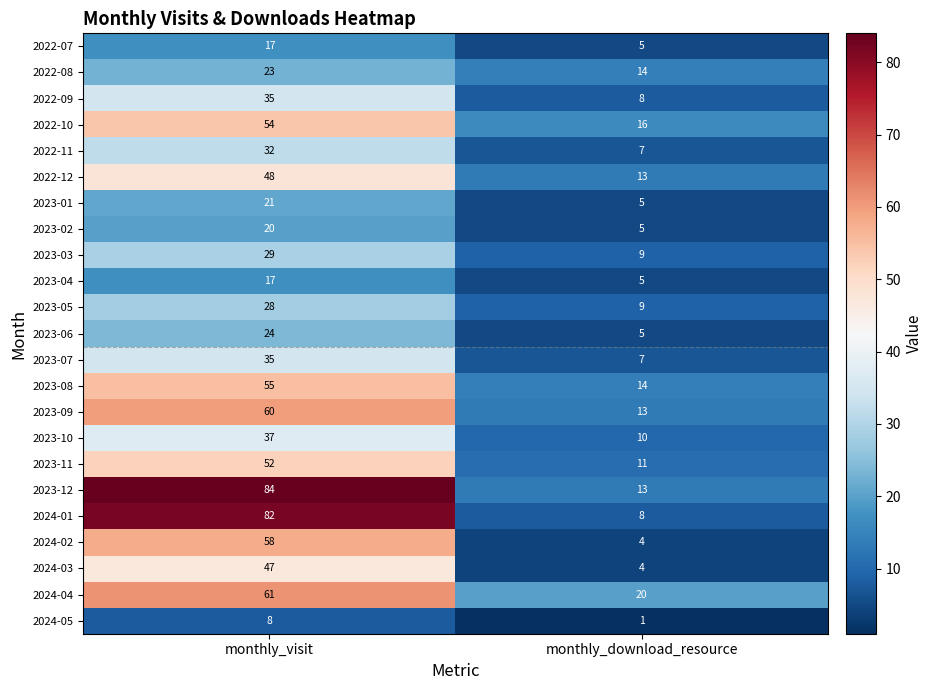

Which category has the lowest value across all series?

monthly_download_resource